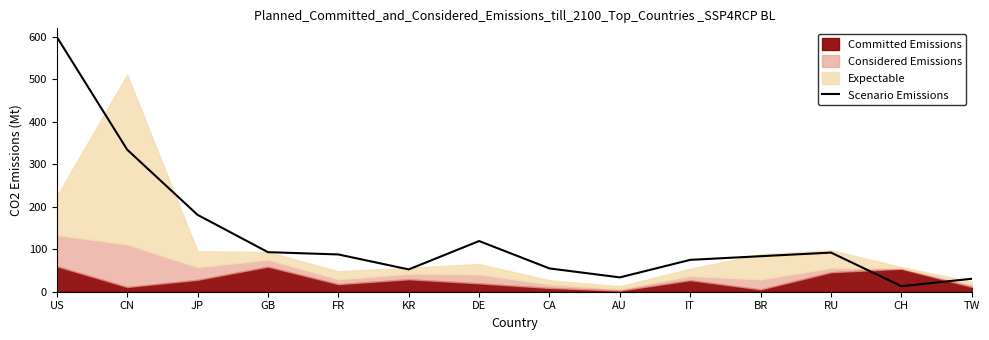

At which label does the data first exceed 87?

US